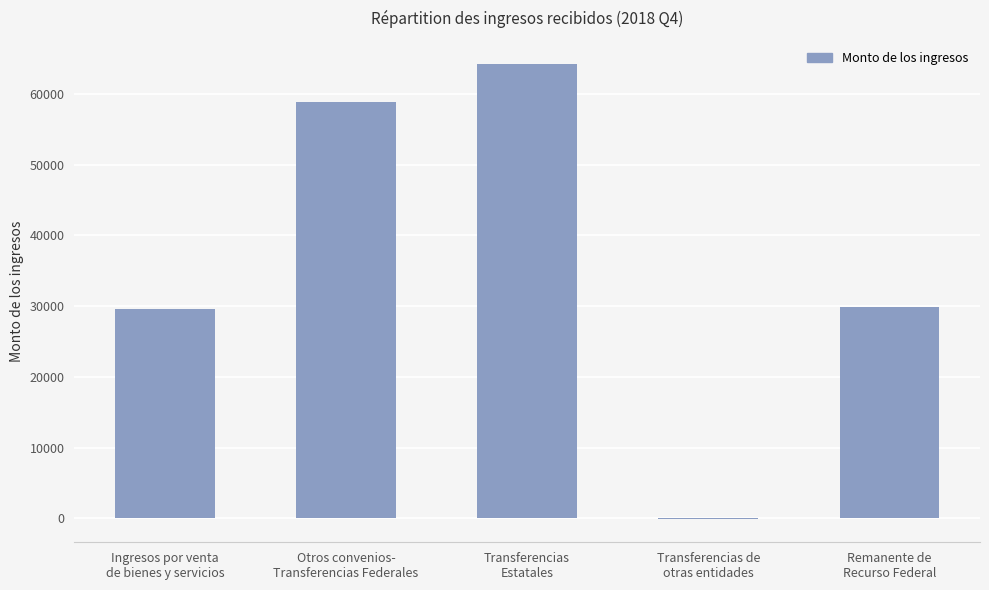

True or false: the data shows 98949 at Transferencias
Estatales.

False